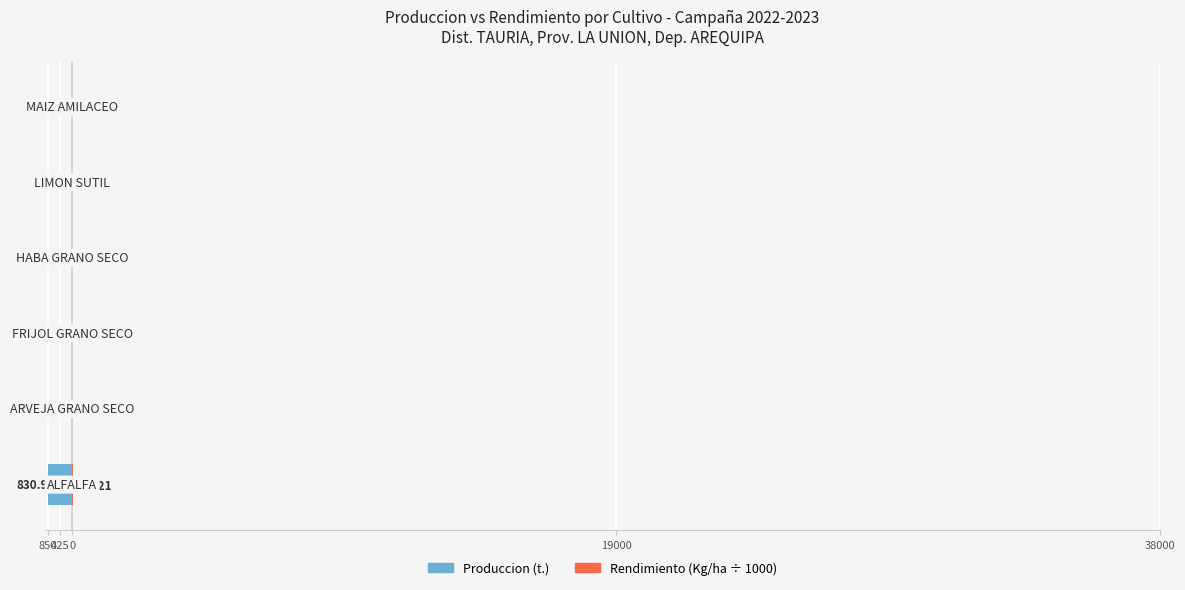

Is it true that Produccion (t.) equals -0.5 at 0?

False